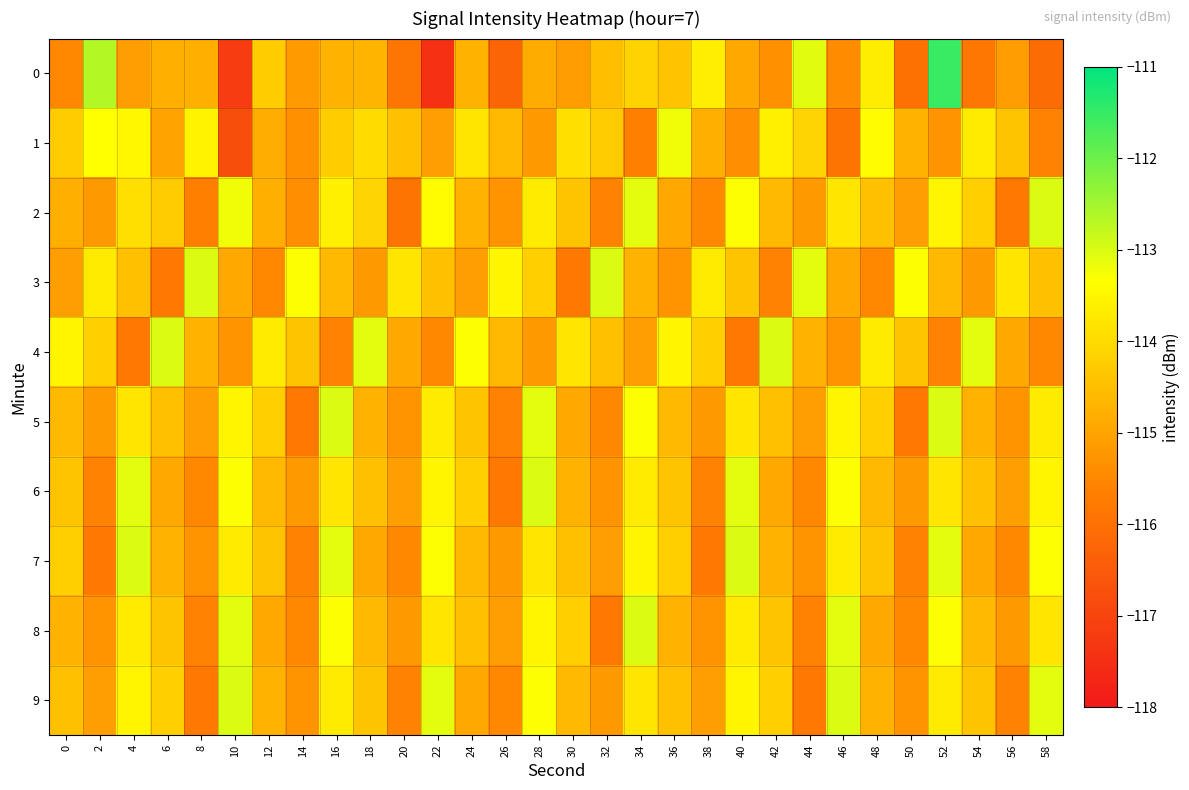

Between 14 and 6, which is larger?

6